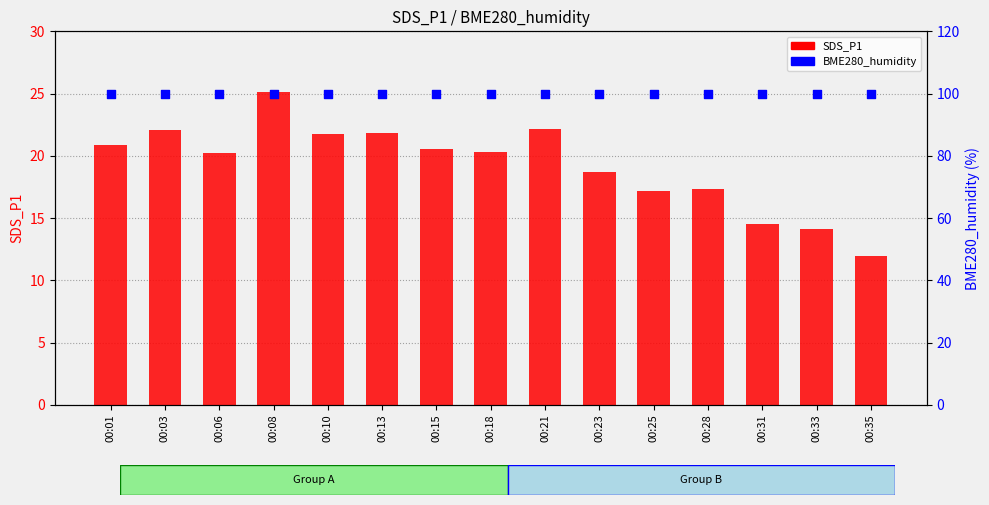

What are all the series names shown in the legend?

SDS_P1, BME280_humidity